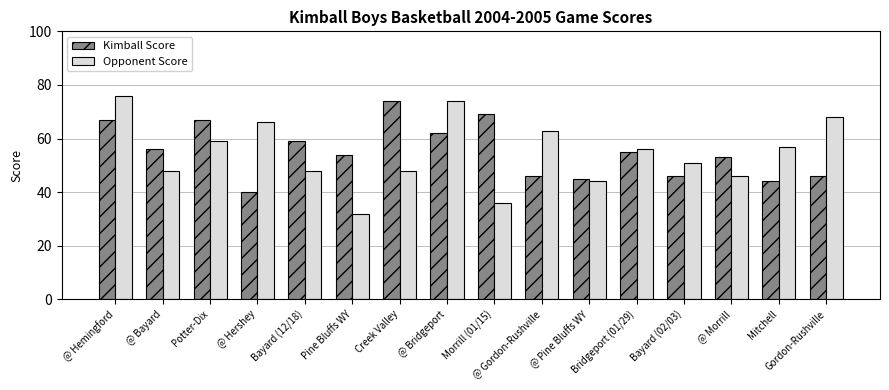

What value does the Kimball Score series have at @ Pine Bluffs WY?

45